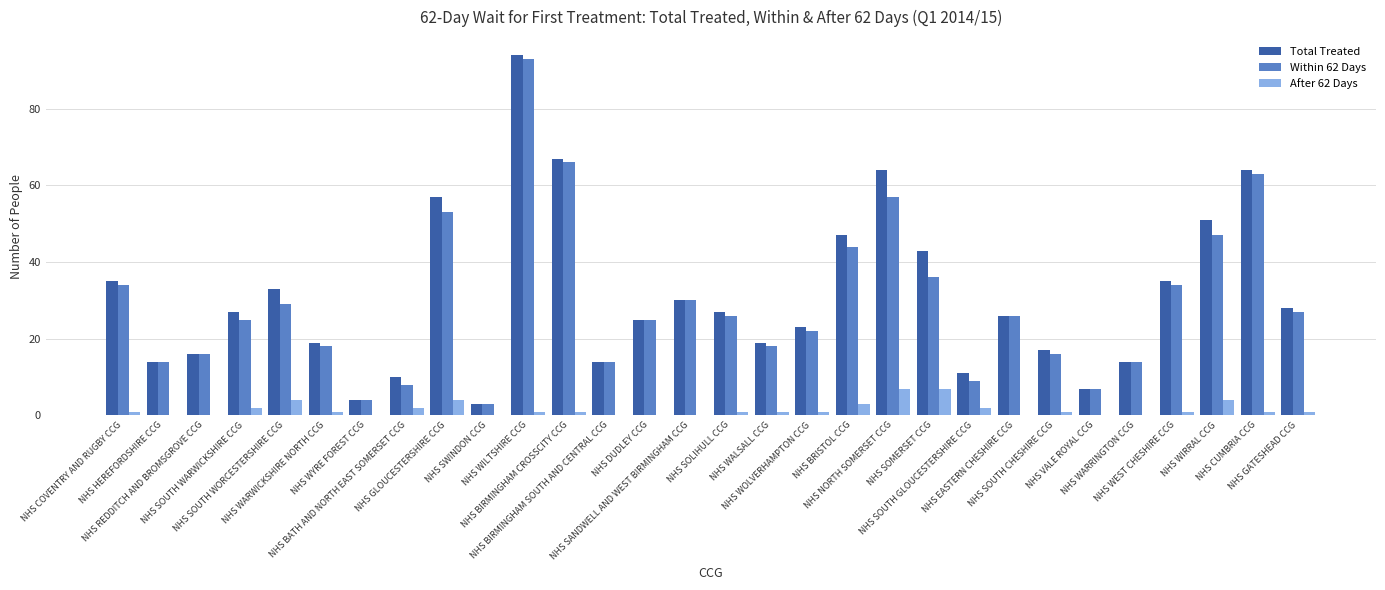

What value does the Total Treated series have at NHS SOUTH GLOUCESTERSHIRE CCG, to the nearest 10?

10